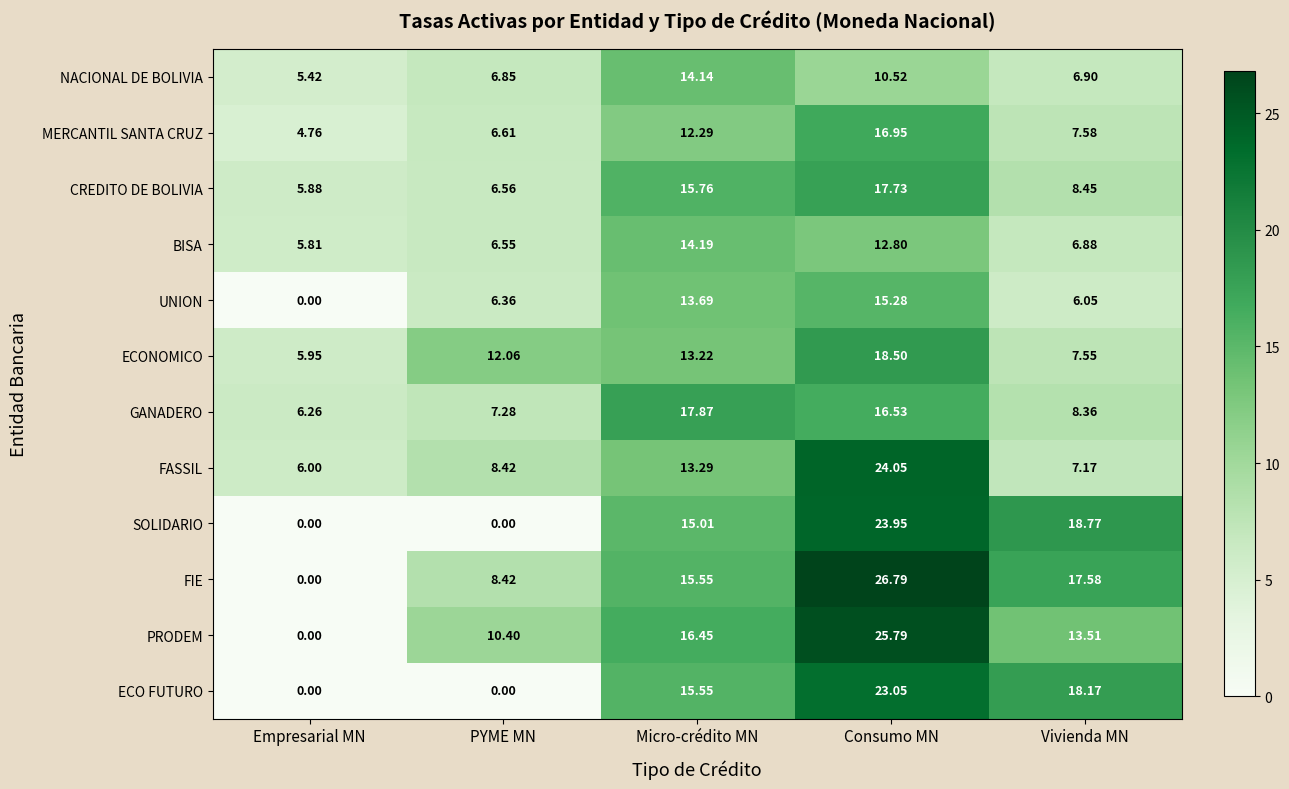

Which series changed the most between PYME MN and Micro-crédito MN?

ECO FUTURO